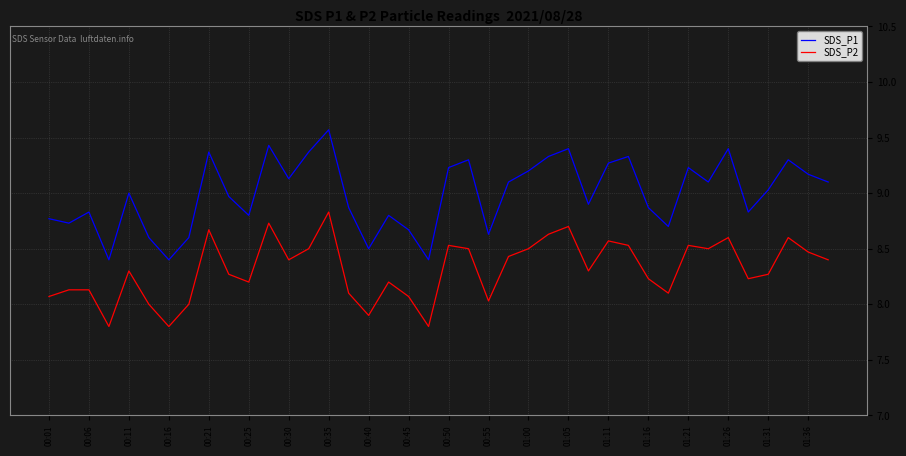

What are all the series names shown in the legend?

SDS_P1, SDS_P2